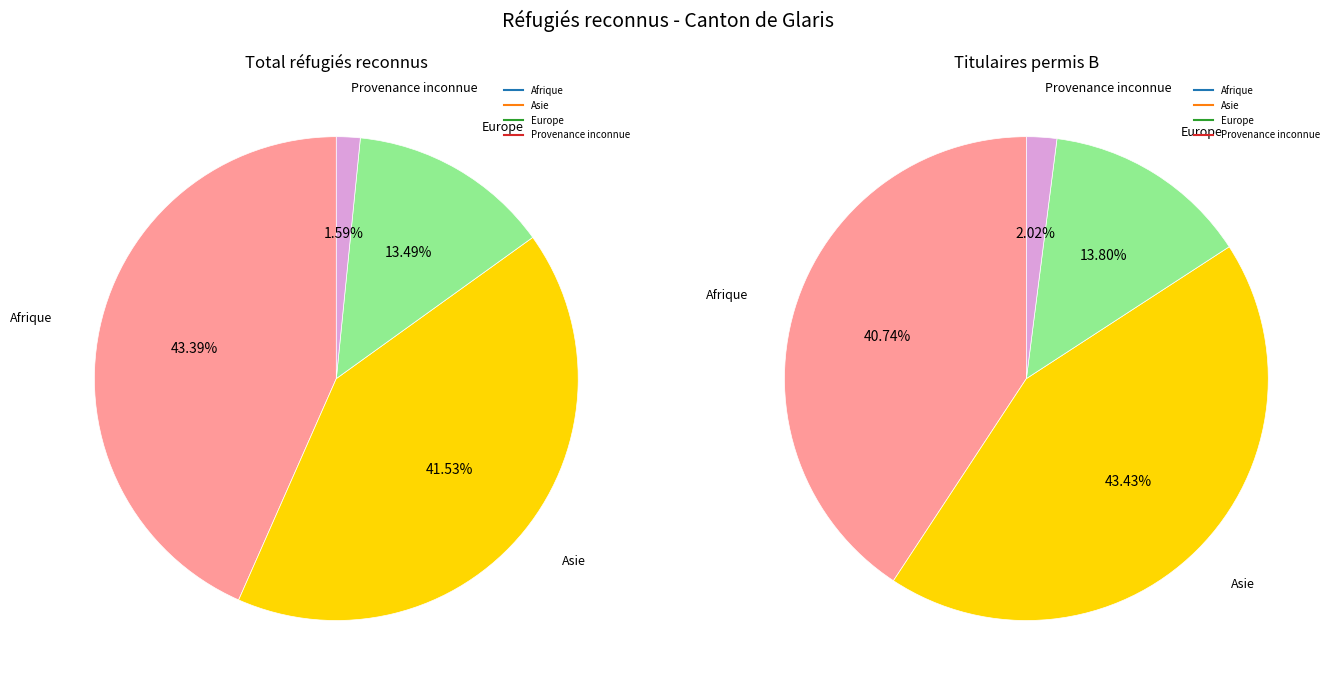

To the nearest percent, what percentage of the pie is Europe?

13%